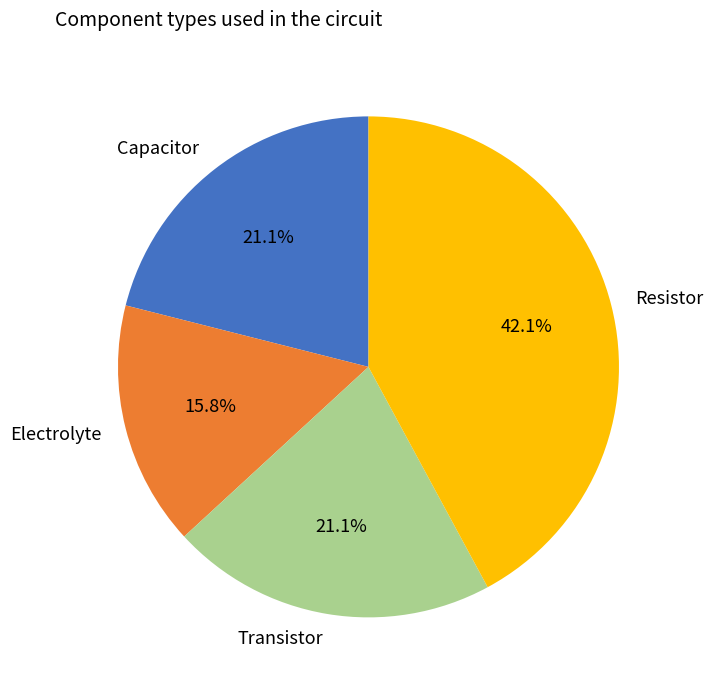

Do Electrolyte and Capacitor together represent more than half of the pie?

No